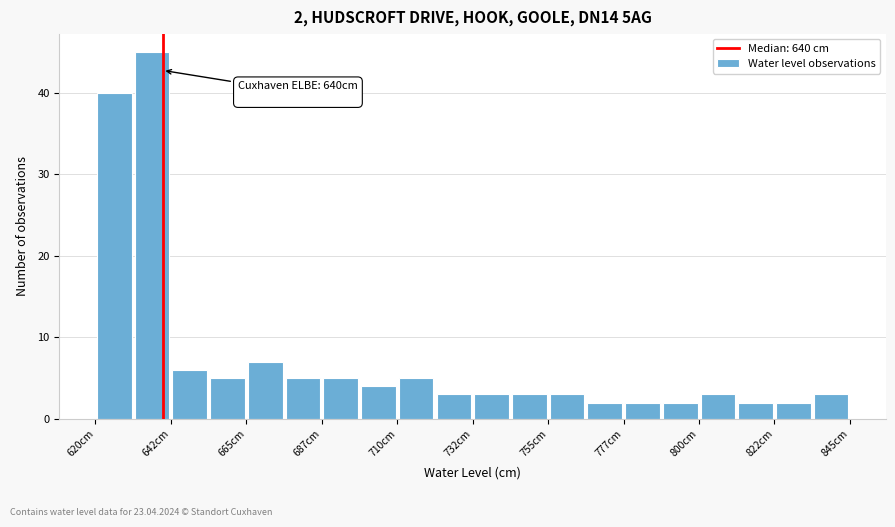

Around what value on the x-axis is the tallest bar? Give the approximate position of its centre, as read against the axis.

635